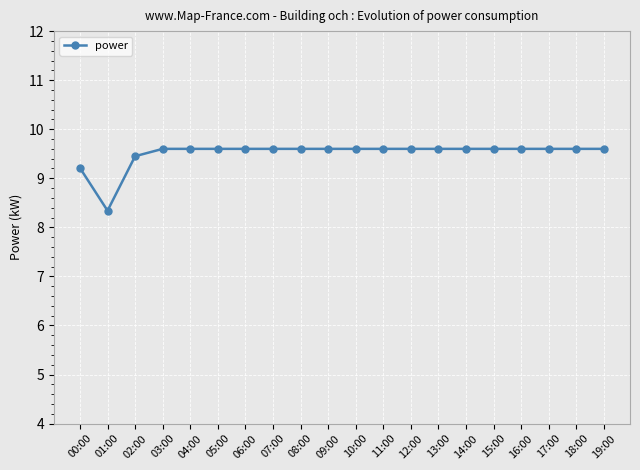

Which category has the lowest value across all series?

01:00